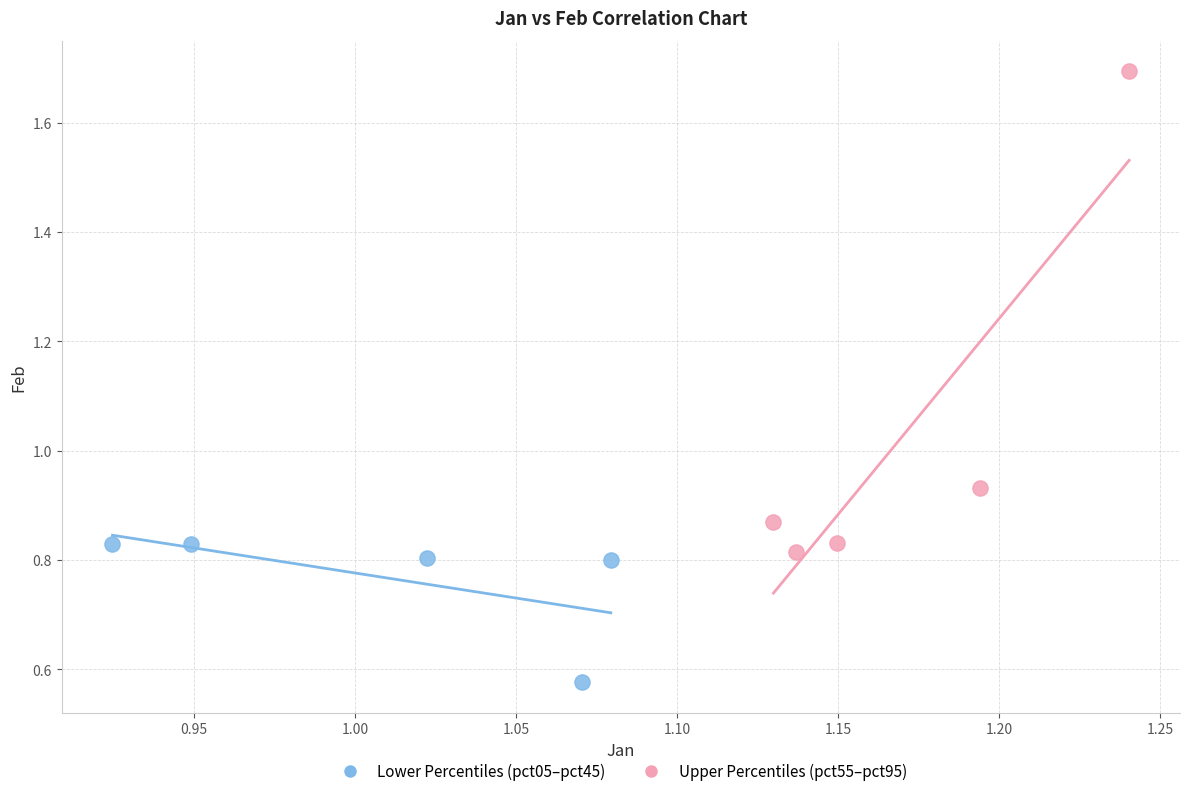

What are all the series names shown in the legend?

Lower Percentiles (pct05–pct45), Upper Percentiles (pct55–pct95)